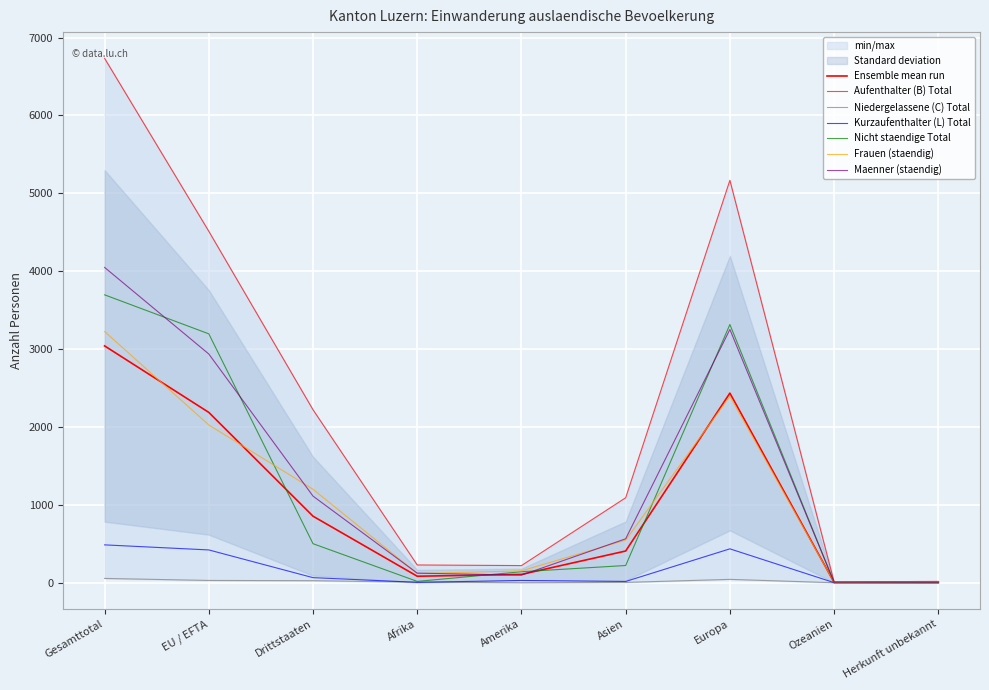

How many interior local peaks does the Kurzaufenthalter (L) Total series have?

2